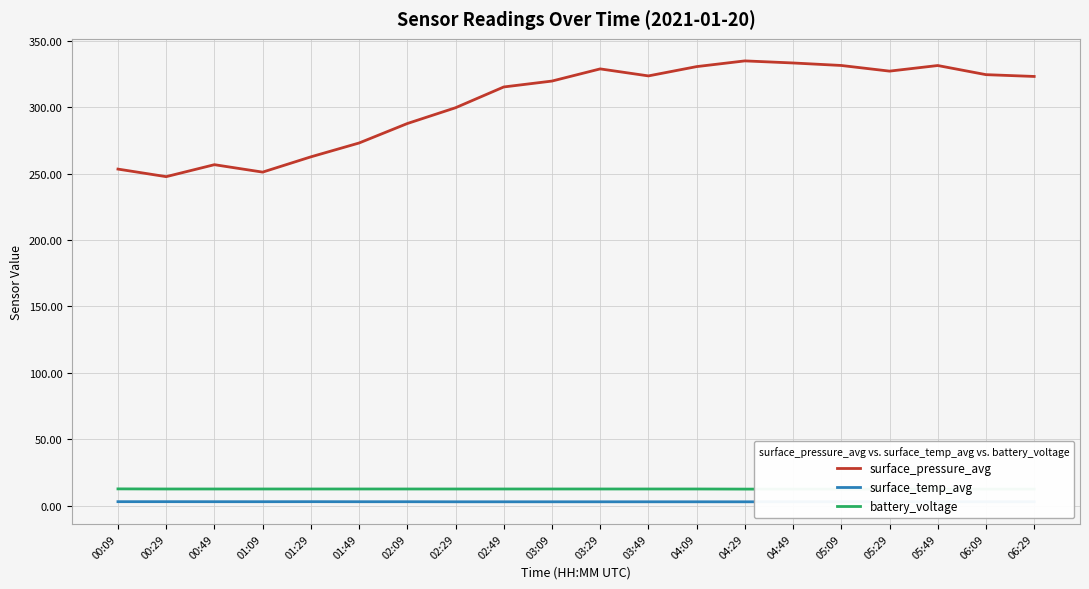

True or false: surface_pressure_avg has more than 0 points higher than both neighbors.

True